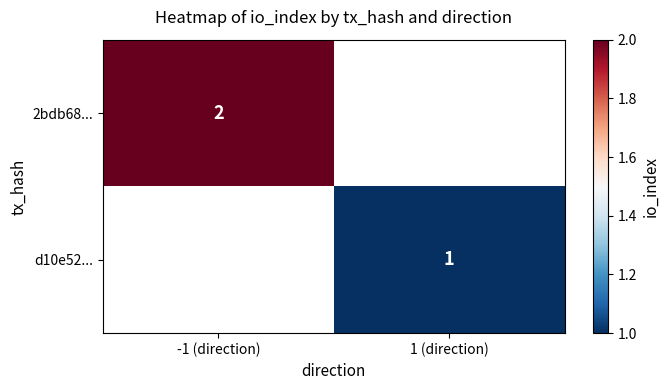

The value of 2bdb68... at -1 (direction) is 2. True or false?

True